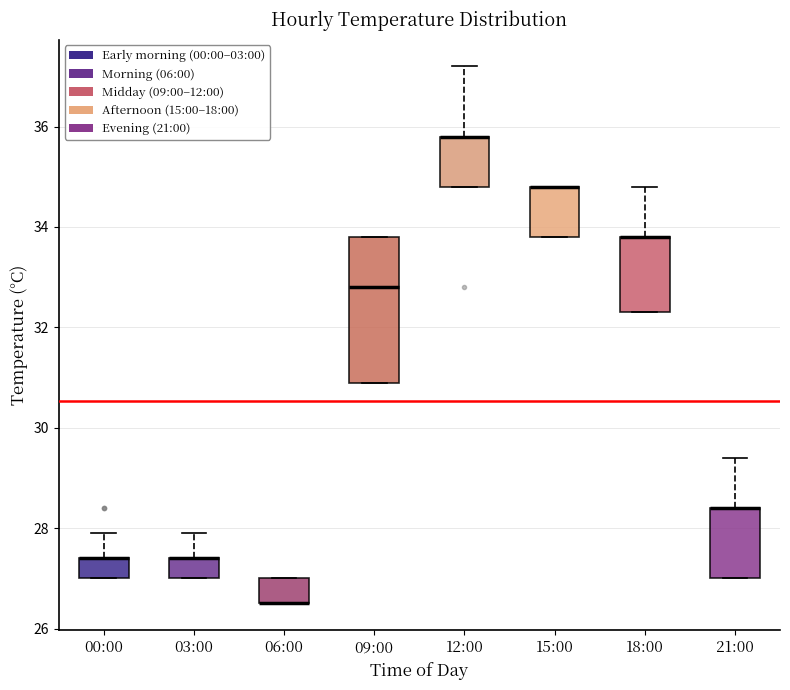

Reading left to right, read every box against the y-axis: the position of its median line, the range the box covers, and the ends of its whiskers. The values are not printed on the chart, so give them approximately, as read against the axis.

00:00: median 27.4 (drawn on the box's upper edge), box 27.0 to 27.4, whiskers 27.0 to 28.0
03:00: median 27.4 (drawn on the box's upper edge), box 27.0 to 27.4, whiskers 27.0 to 28.0
06:00: median 26.6 (drawn on the box's lower edge), box 26.6 to 27.0, whiskers 26.6 to 27.0
09:00: median 32.8, box 31.0 to 33.8, whiskers 31.0 to 33.8
12:00: median 35.8 (drawn on the box's upper edge), box 34.8 to 35.8, whiskers 34.8 to 37.2
15:00: median 34.8 (drawn on the box's upper edge), box 33.8 to 34.8, whiskers 33.8 to 34.8
18:00: median 33.8 (drawn on the box's upper edge), box 32.4 to 33.8, whiskers 32.4 to 34.8
21:00: median 28.4 (drawn on the box's upper edge), box 27.0 to 28.4, whiskers 27.0 to 29.4